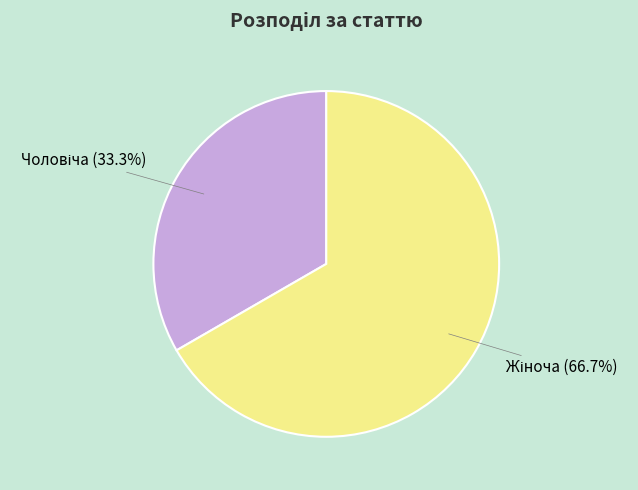

Does any single category account for the majority?

Yes